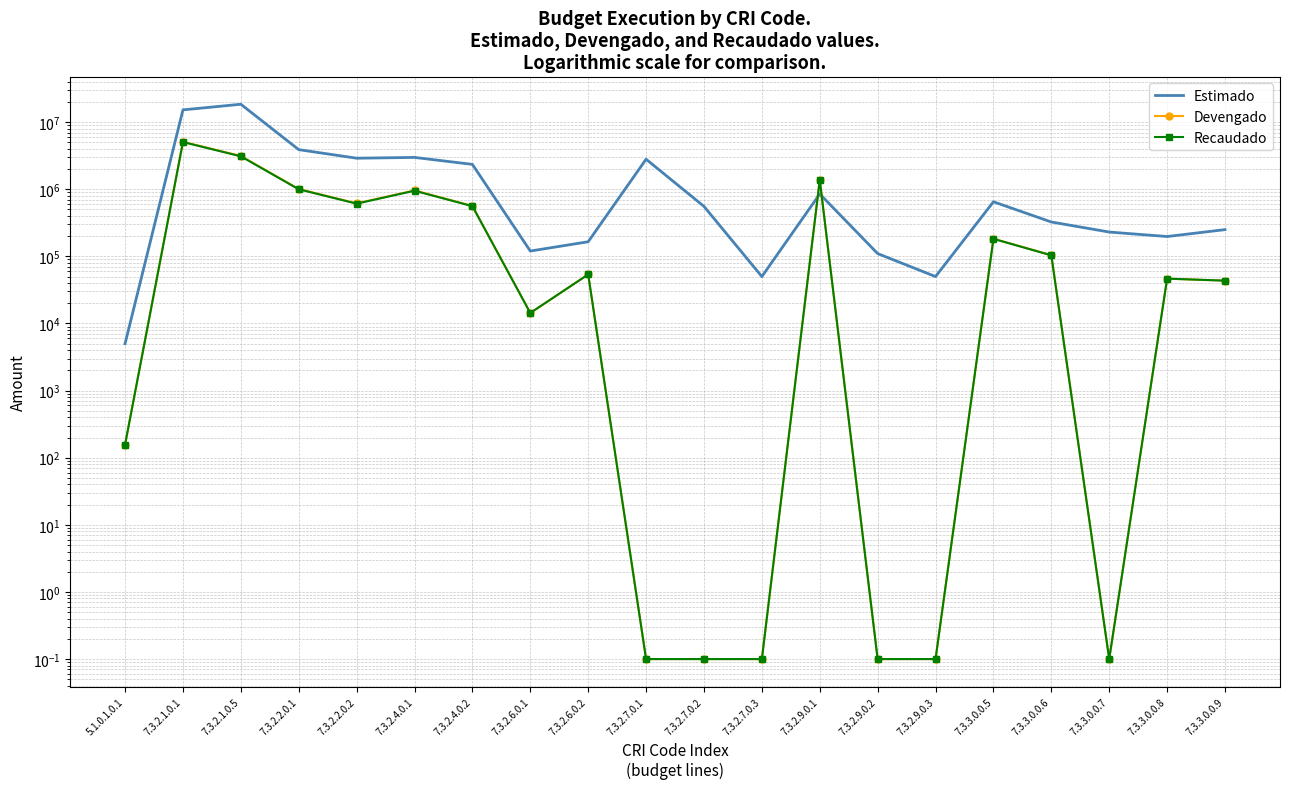

How many data points in Estimado are less than 555000?

10